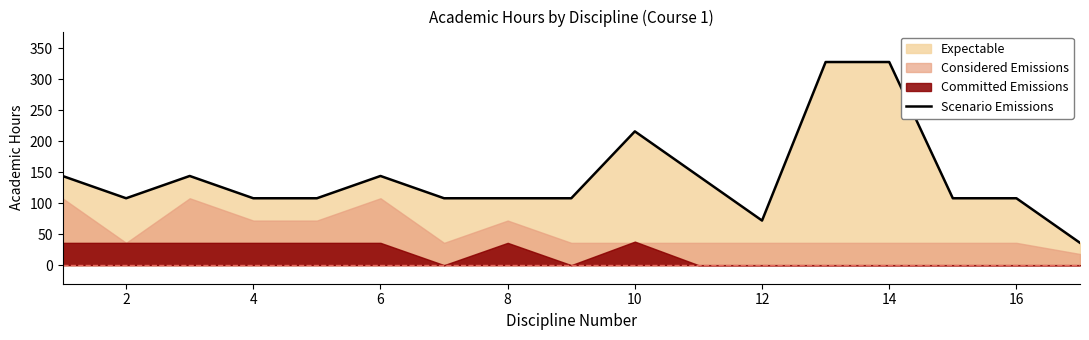

Reading right to left, extract all data points from this chart.

36	108	108	328	328	72	144	216	108	108	108	144	108	108	144	108	144